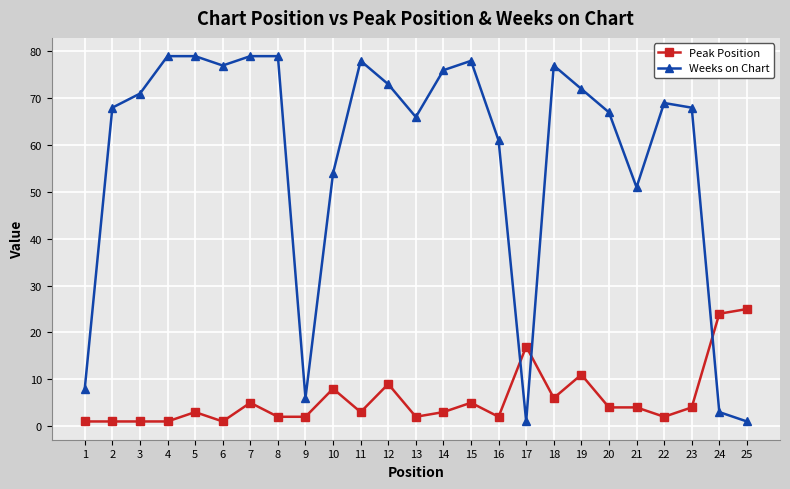

Rank the series by their average value, from highest to lowest.

Weeks on Chart, Peak Position